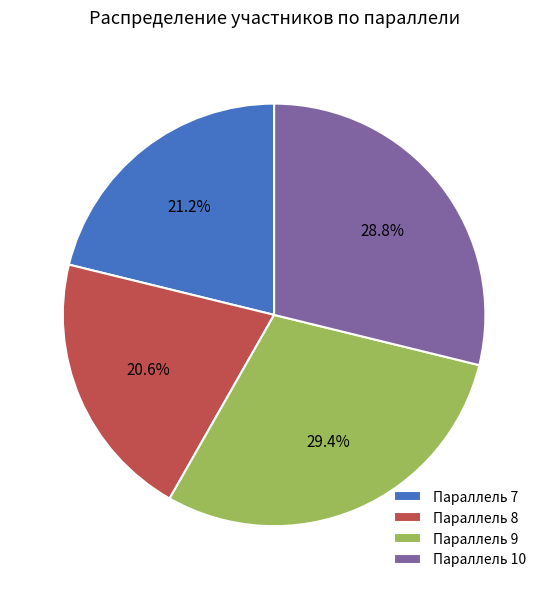

What is the ratio of the value at Параллель 10 to the value at Параллель 9?

1.0